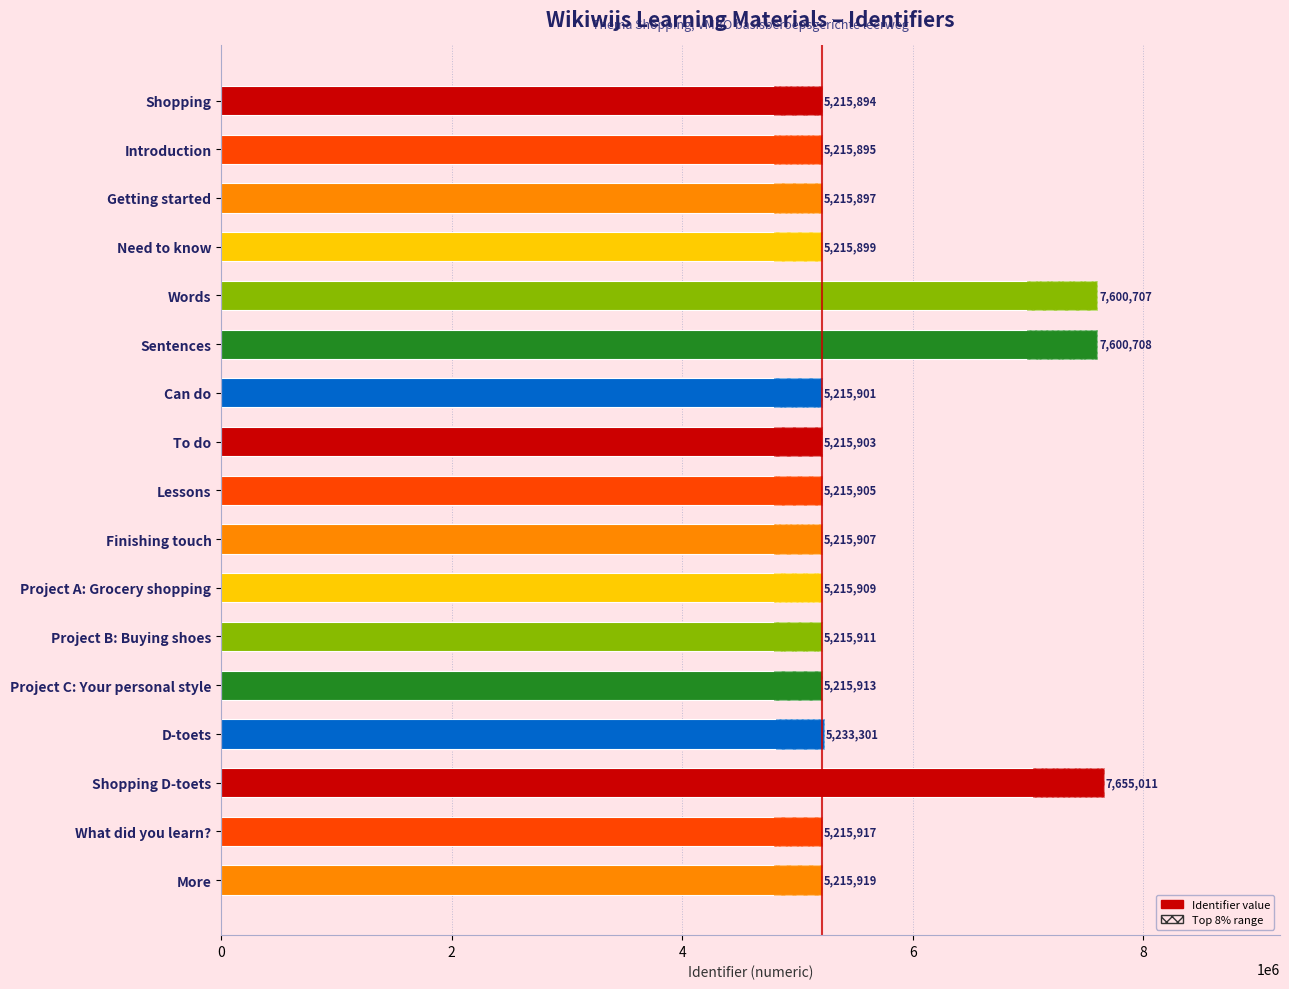

Is it true that the value at D-toets is 5233301?

True